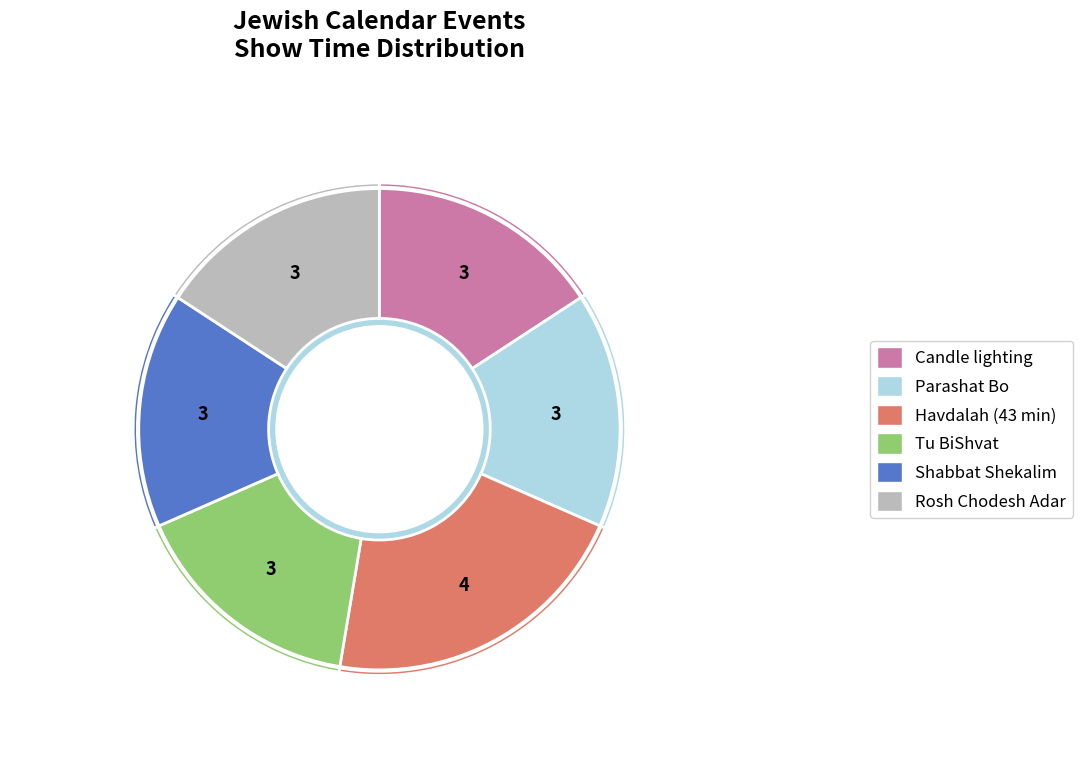

Does Shabbat Shekalim account for over 50% of the chart?

No